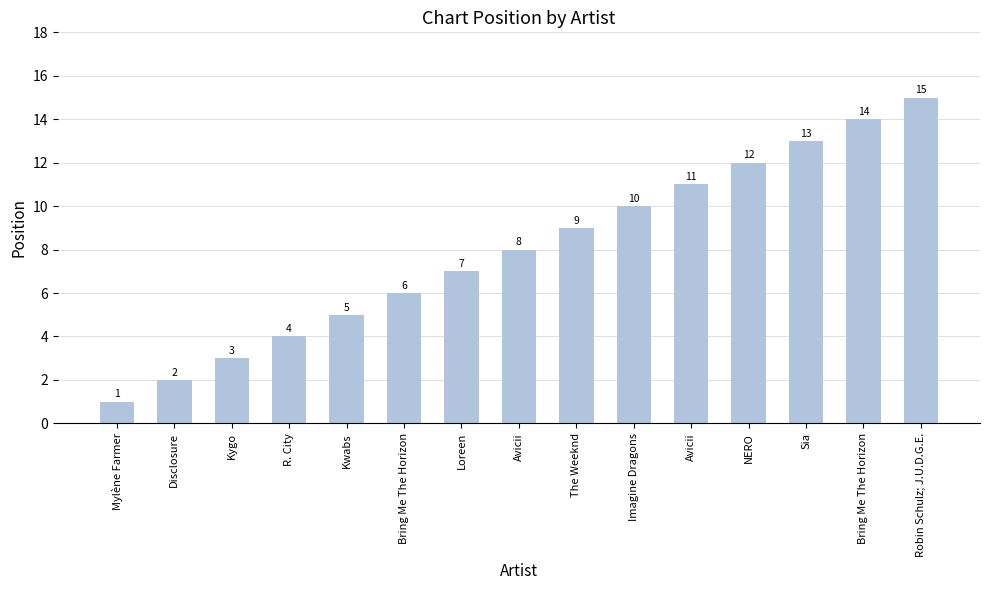

True or false: the data shows 4 at R. City.

True